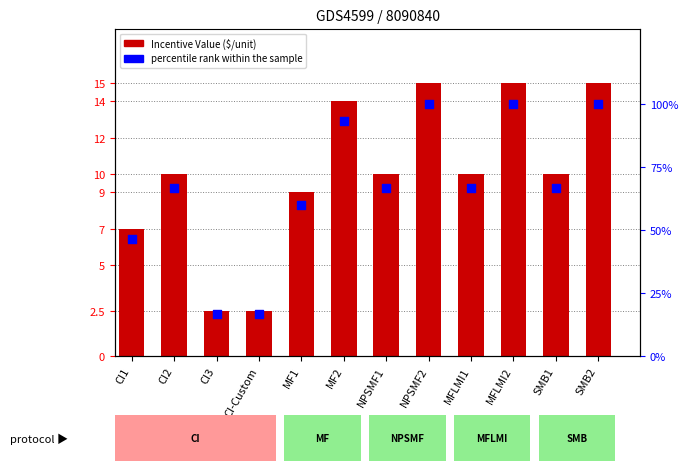

Is the value of percentile rank within the sample at SMB1 greater than the value of Incentive Value at MF1?

Yes